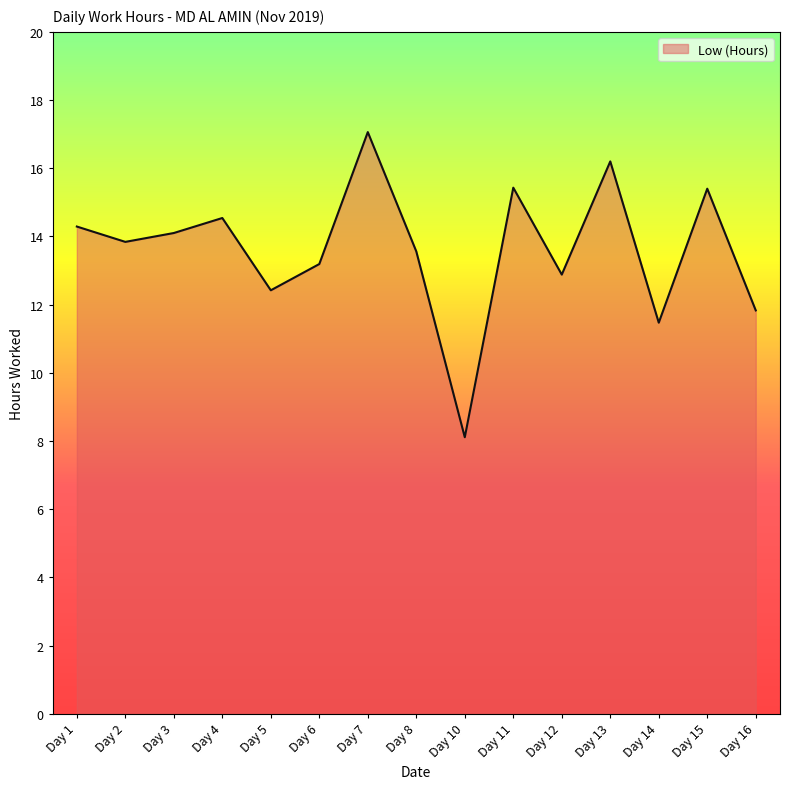

What is the smallest value displayed?

8.1